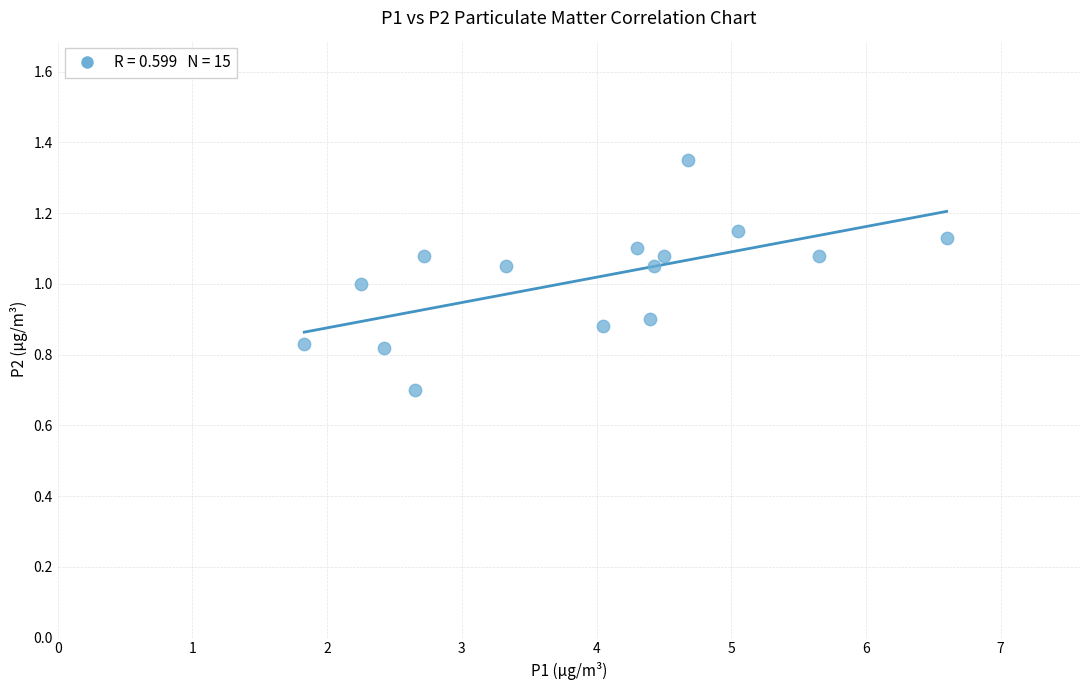

What is the range of X values (max minus min)?

4.8